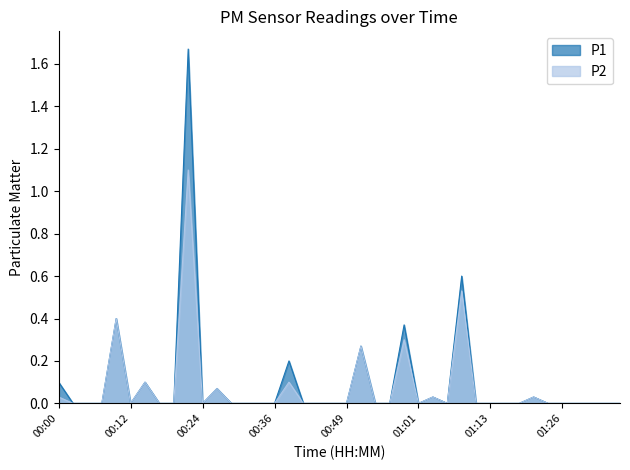

What is the average value of the P2 series?

0.1